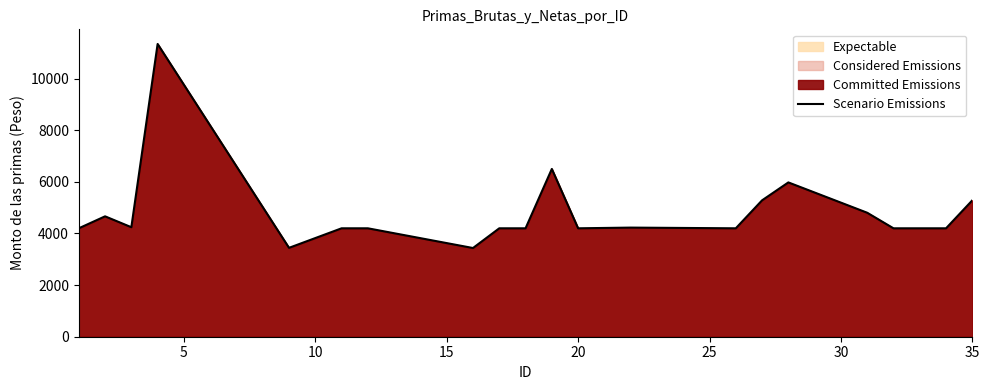

Does the chart have visible grid lines?

No